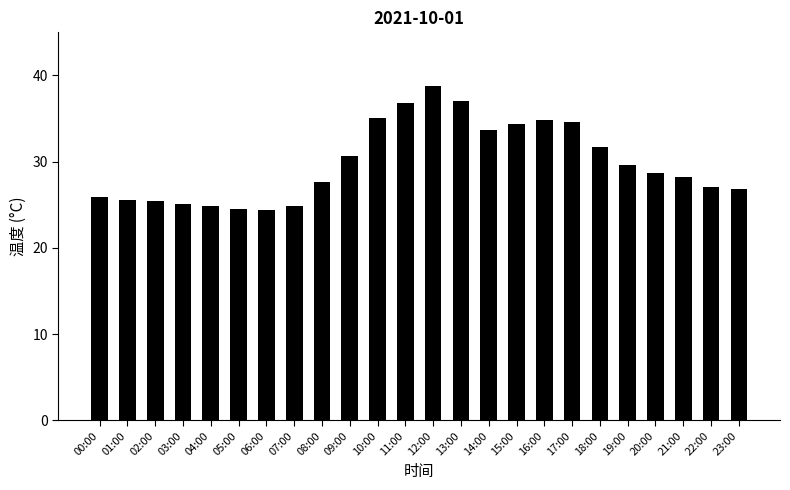

Approximately how many times larger is the value at 14:00 compared to 03:00?

1.3